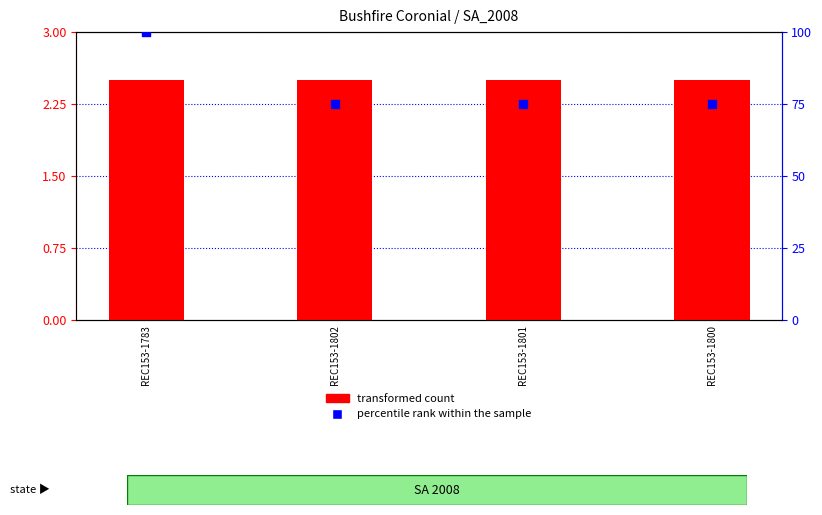

At how many categories does at least one series exceed 42?

4